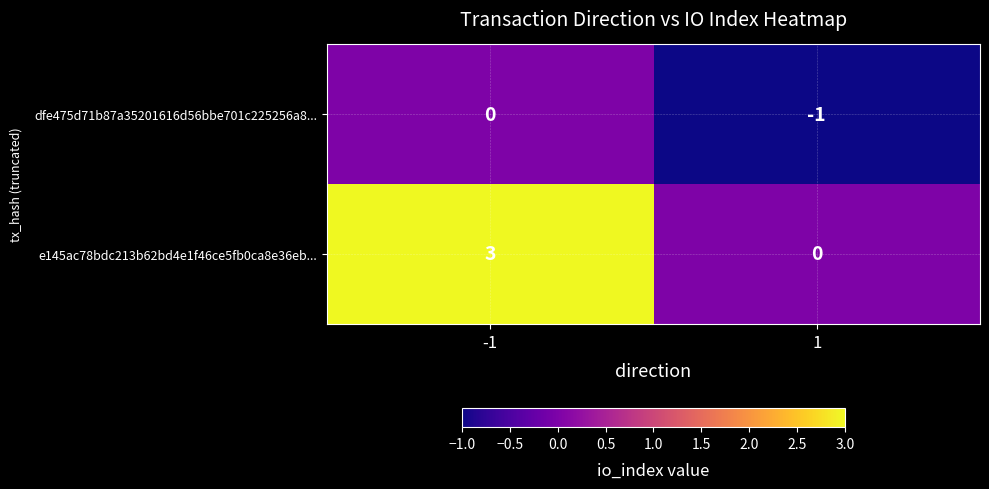

Which series has the largest range (max minus min)?

e145ac78bdc213b62bd4e1f46ce5fb0ca8e36eb...